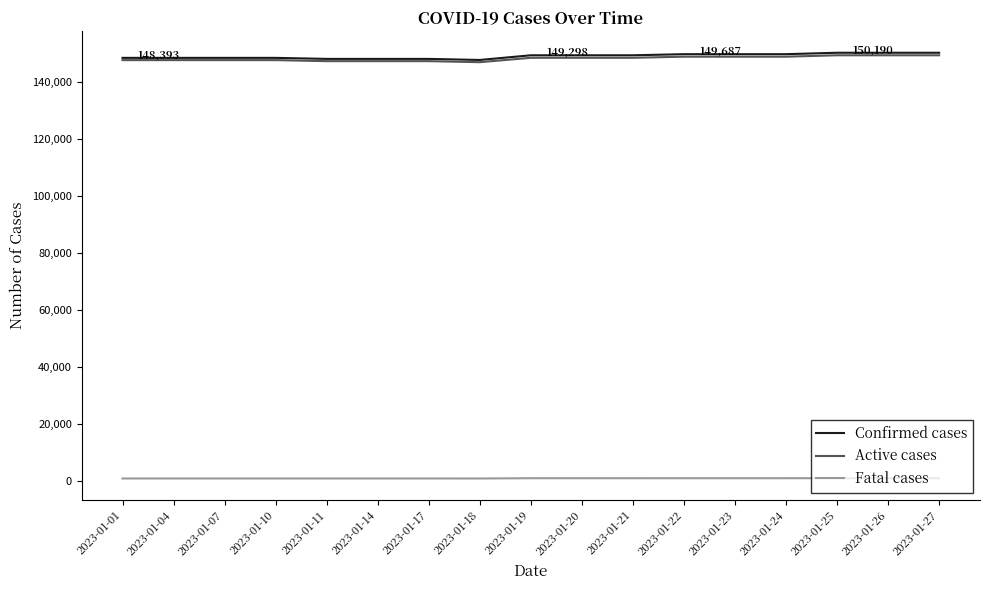

Is the value of Fatal cases at 2023-01-19 greater than the value of Confirmed cases at 2023-01-07?

No